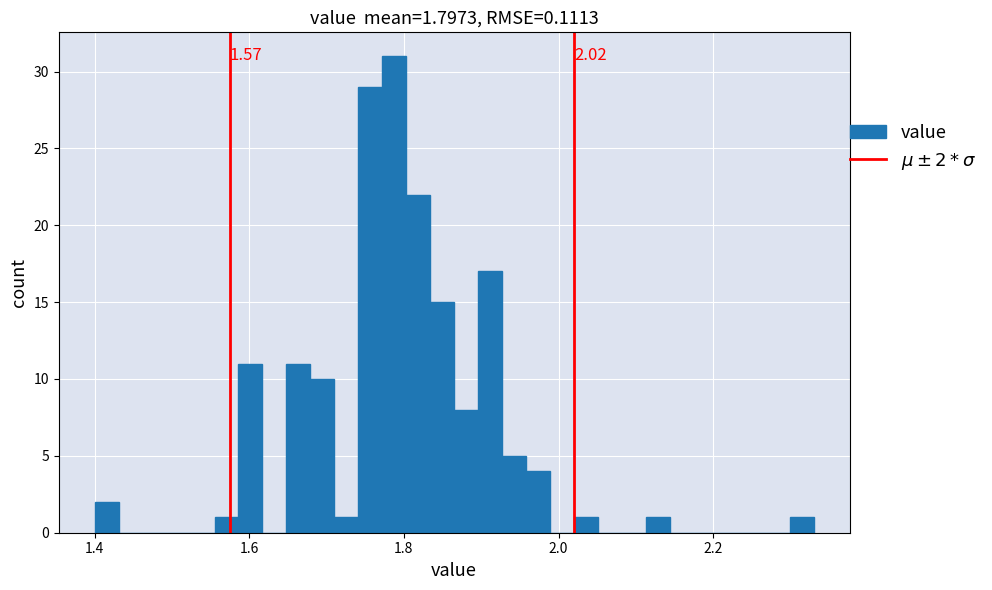

Around what value on the x-axis is the tallest bar? Give the approximate position of its centre, as read against the axis.

1.78